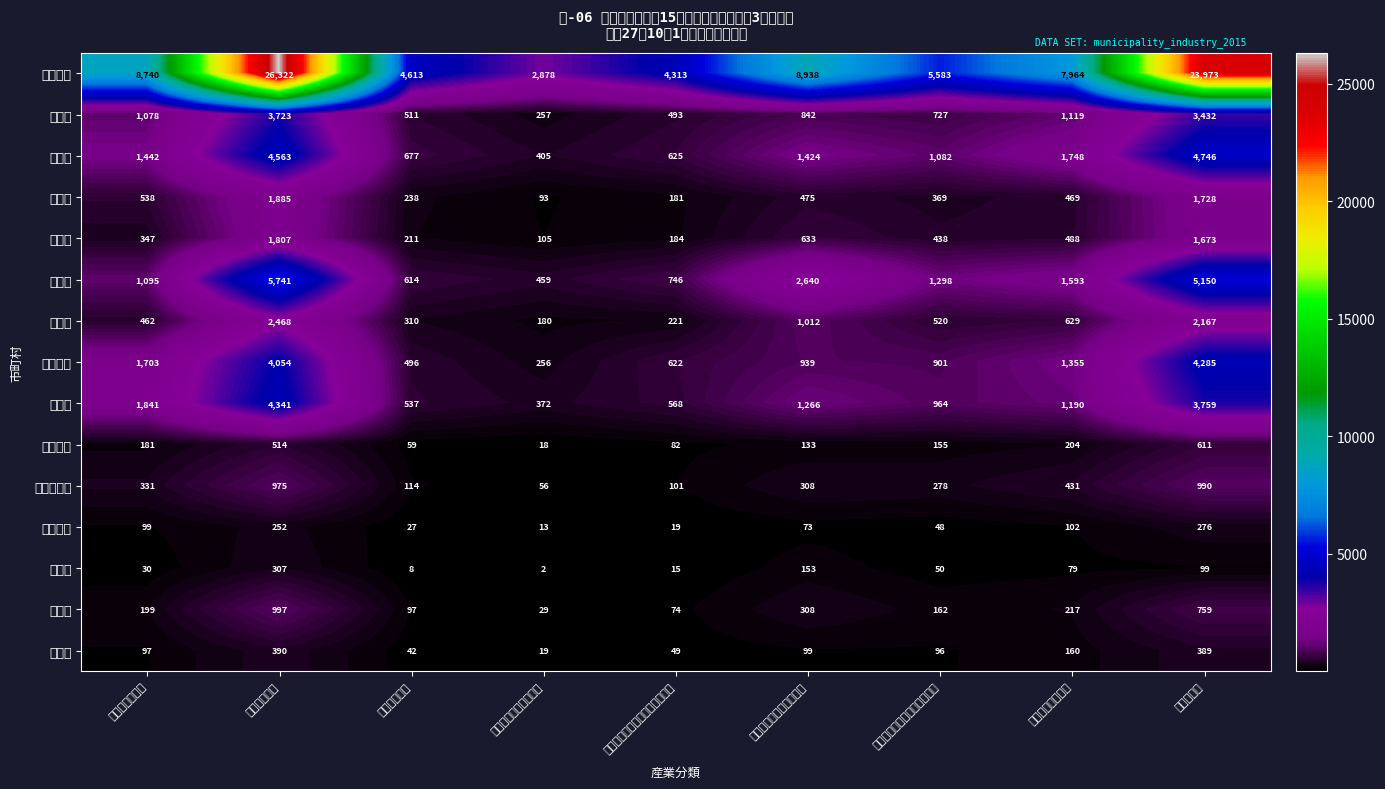

What is the total value across all series at 宿泊業・飲食サービス業?

19243